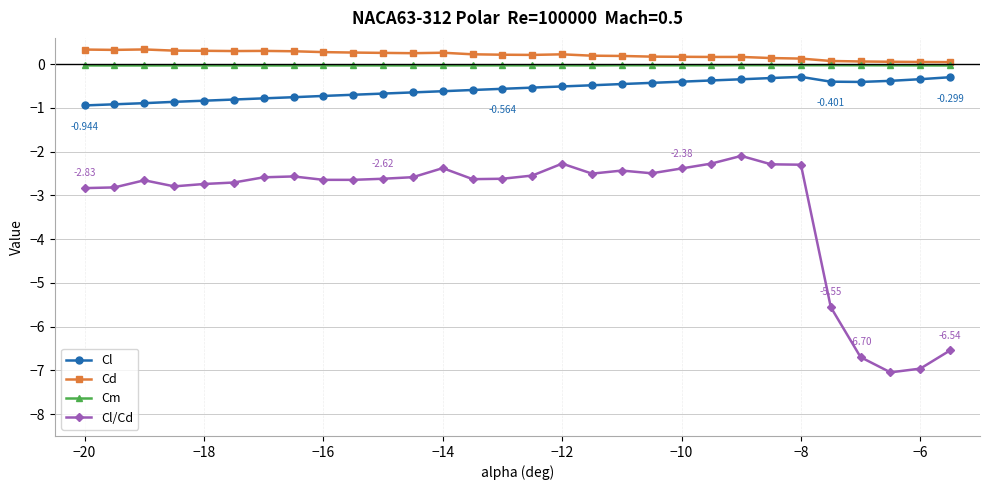

True or false: Cl and Cl/Cd cross at least once.

False